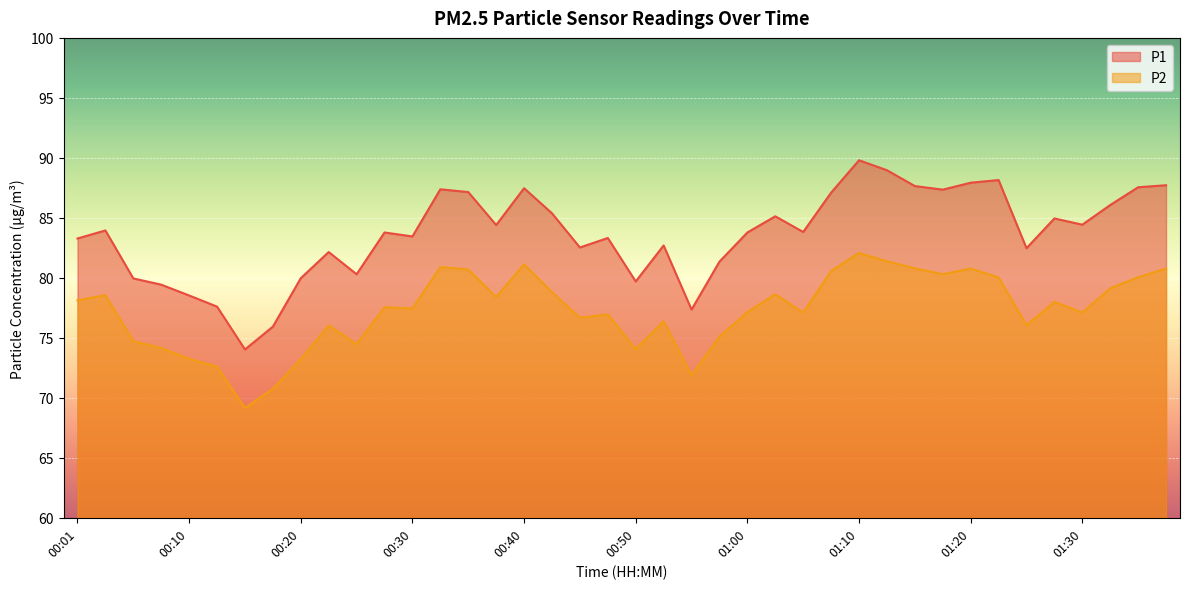

How many values in the P1 series are below 83?

15